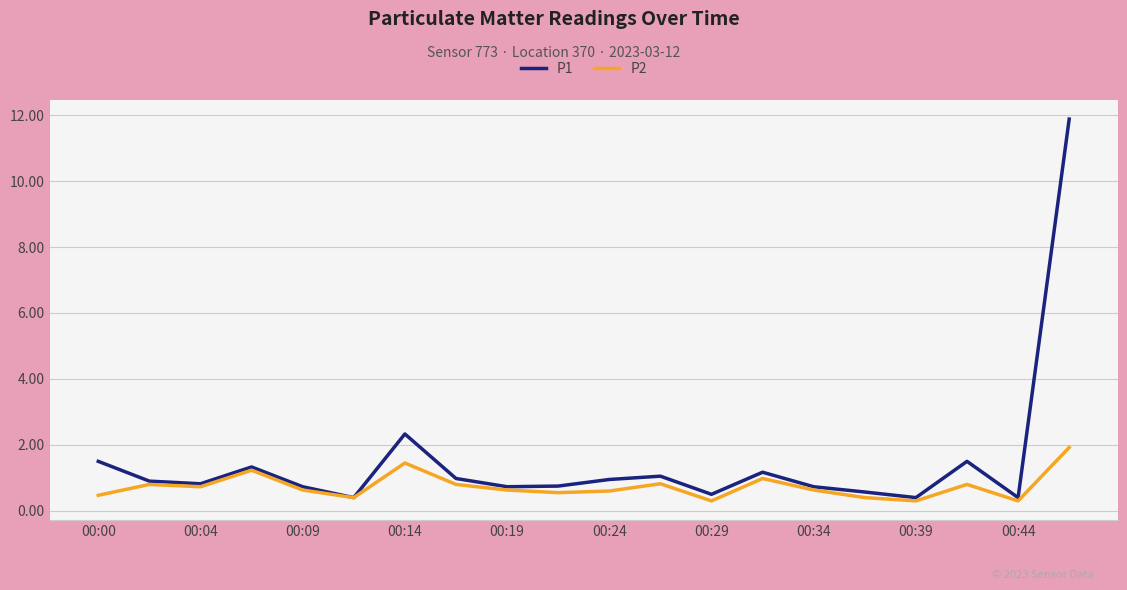

Rank the series by their average value, from lowest to highest.

P2, P1